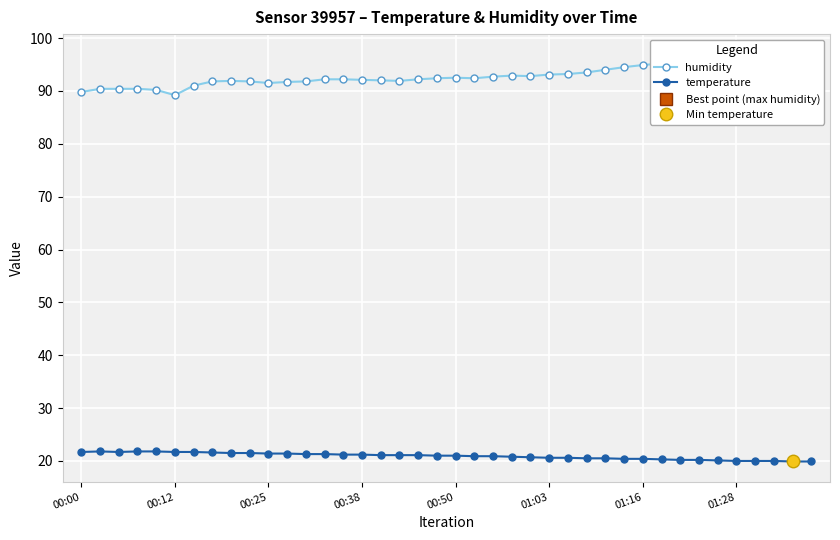

Count the number of categories in the chart.

40